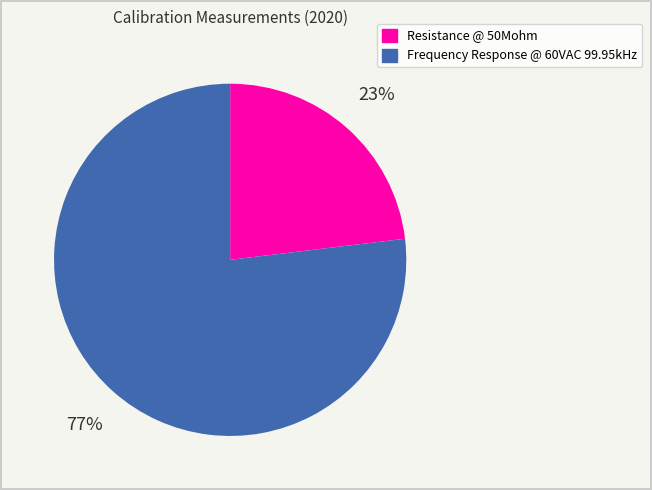

Approximately how many times larger is the value at Resistance @ 50Mohm compared to Frequency Response @ 60VAC 99.95kHz?

0.3